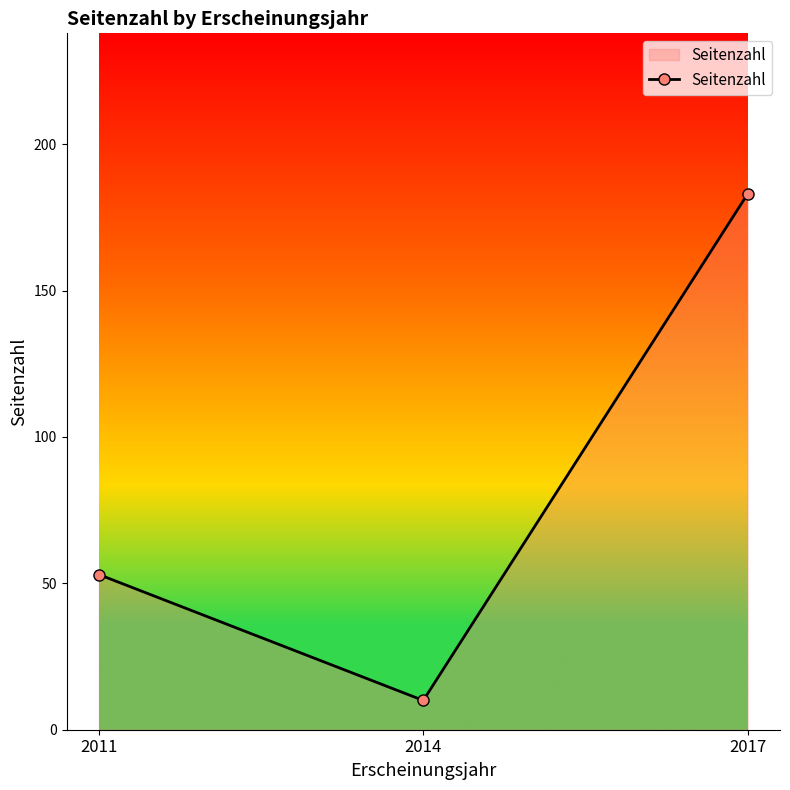

Reading right to left, transcribe all the data shown in this chart.

183	10	53